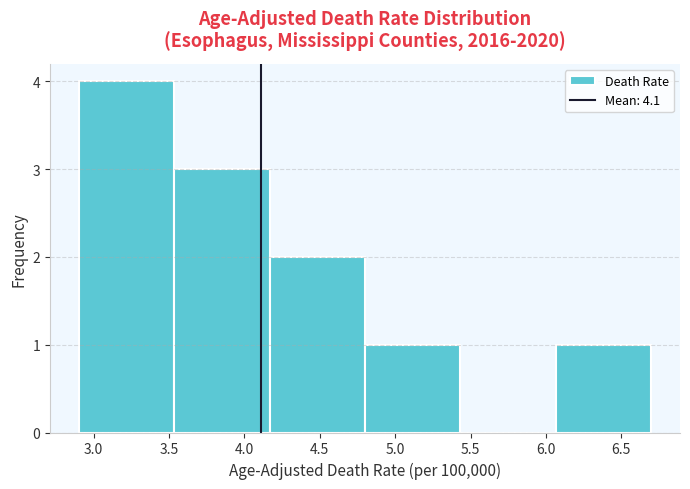

Reading left to right, list every bar in this chart as the range it spans on the x-axis followed by its height. Neither the bar edges nor the heights are printed on the chart, so give them approximately, as read against the axes.

2.90 to 3.55: 4
3.55 to 4.15: 3
4.15 to 4.80: 2
4.80 to 5.45: 1
5.45 to 6.05: 0
6.05 to 6.70: 1